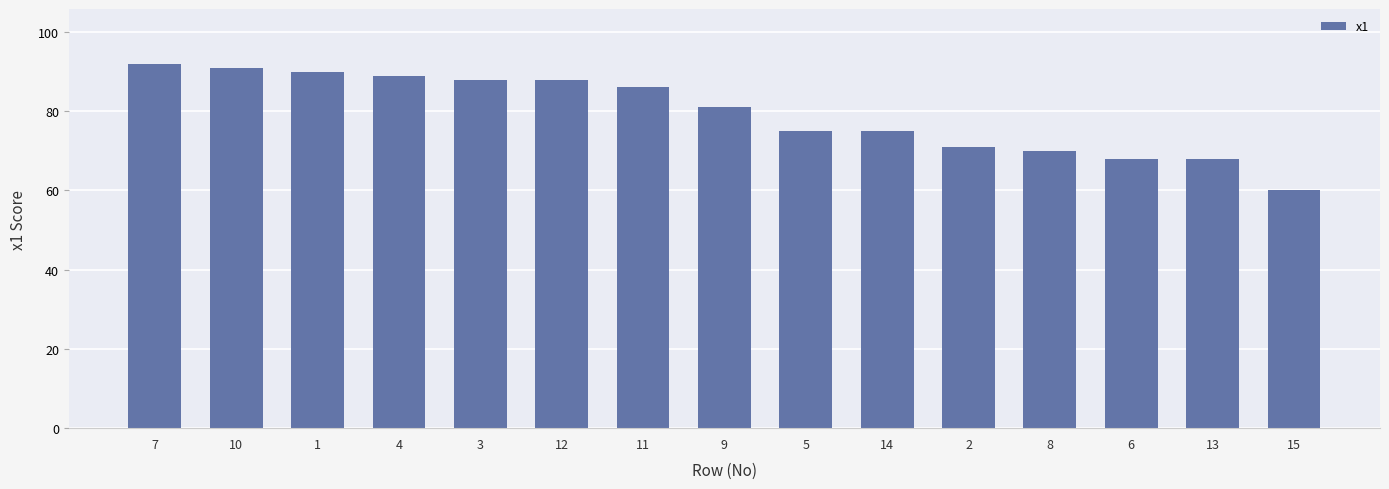

True or false: the data shows 68 at 6.

True